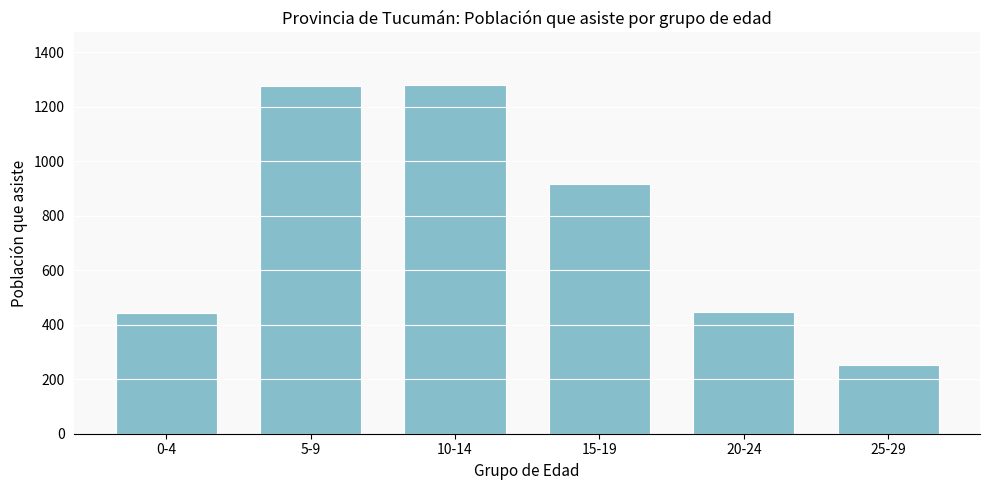

What is the change in value from 15-19 to 20-24?

-469